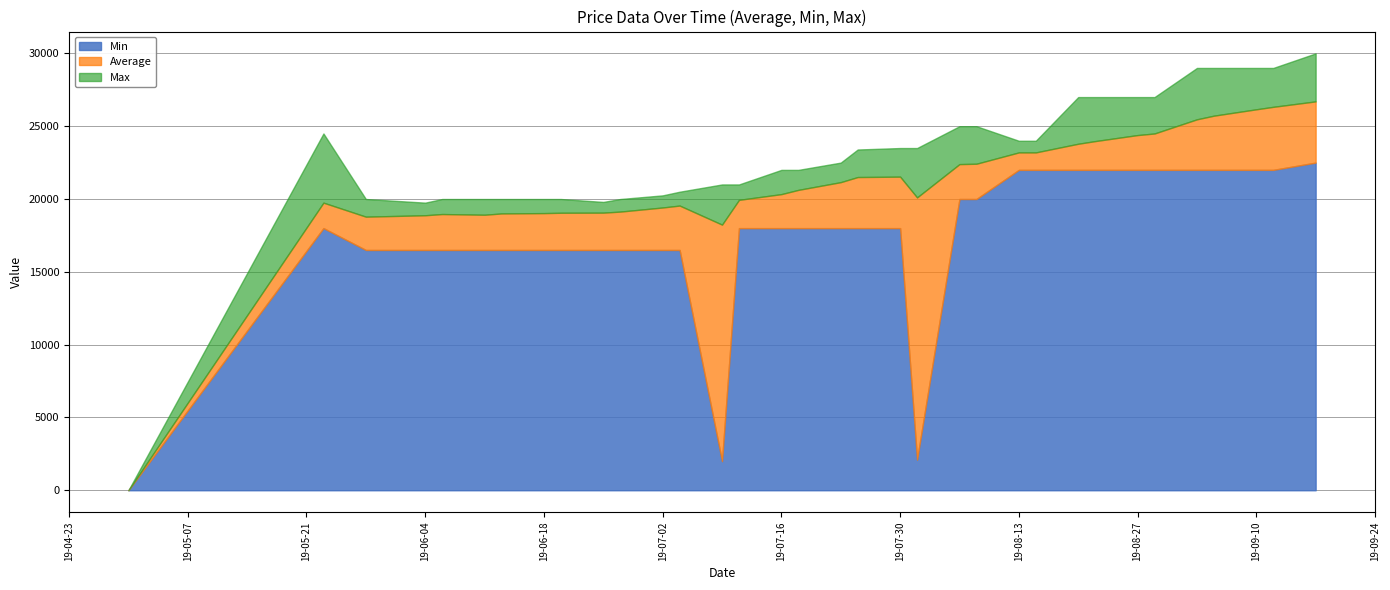

Which category has the highest value in the Average series?

17.09.2019